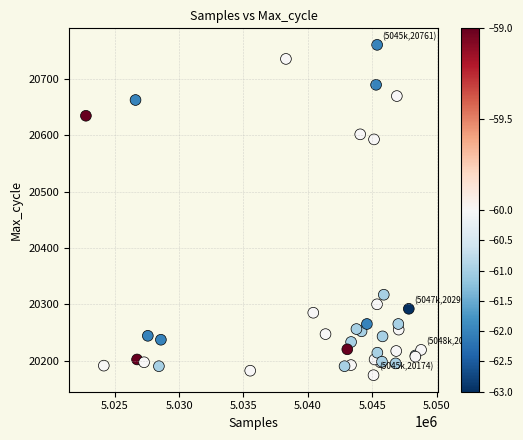

What Y value in the scatter plot is closest to 20467?

20593